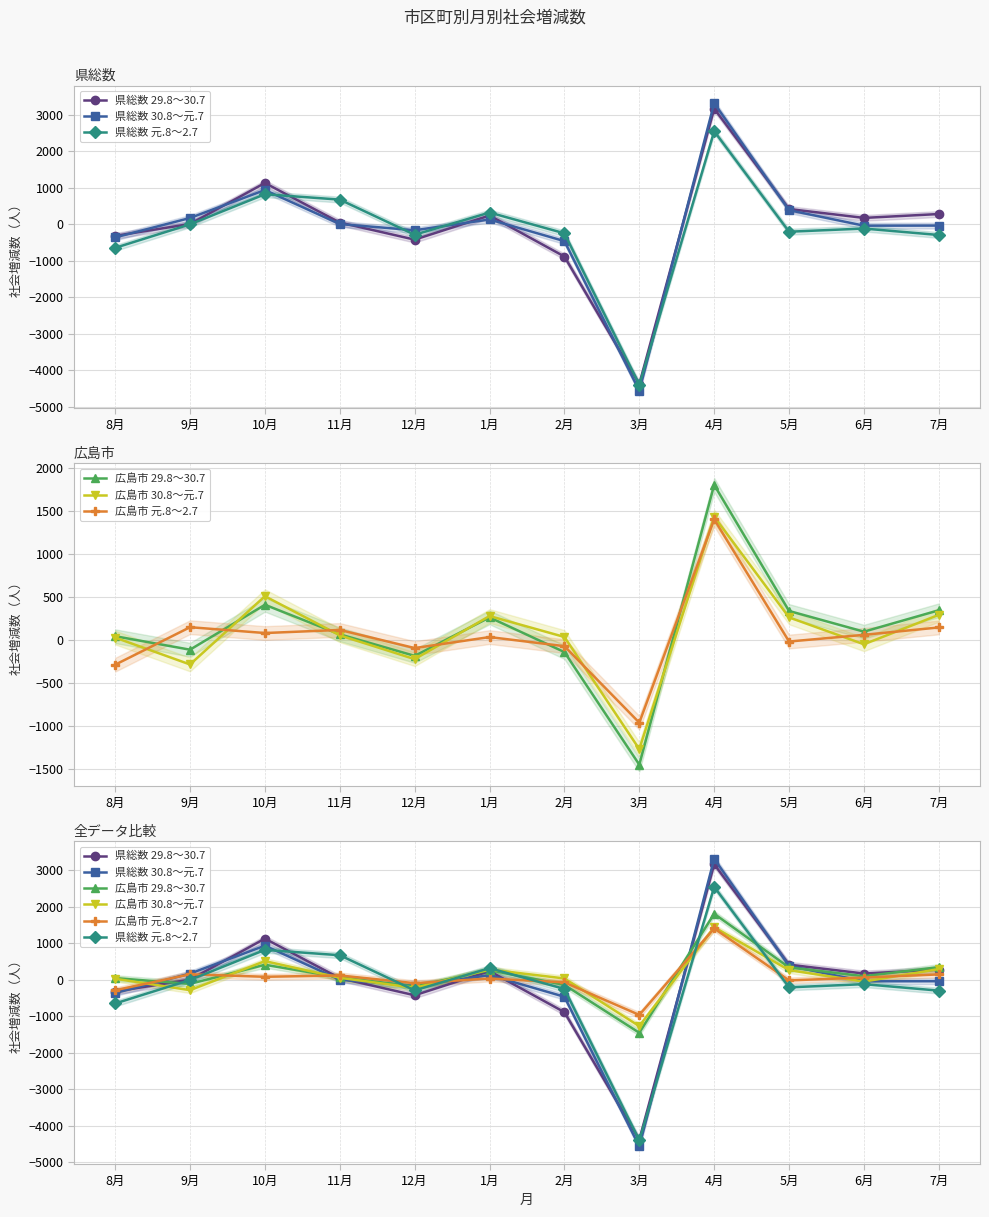

Which series ends up on top after the final intersection of 広島市 29.8～30.7 and 広島市 30.8～元.7?

広島市 29.8～30.7